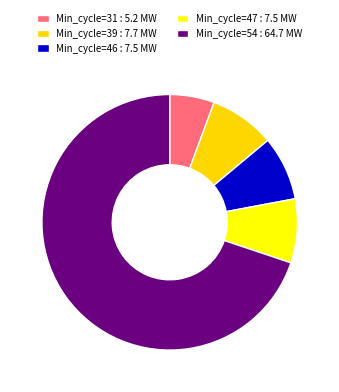

How many segments does this pie chart have?

5